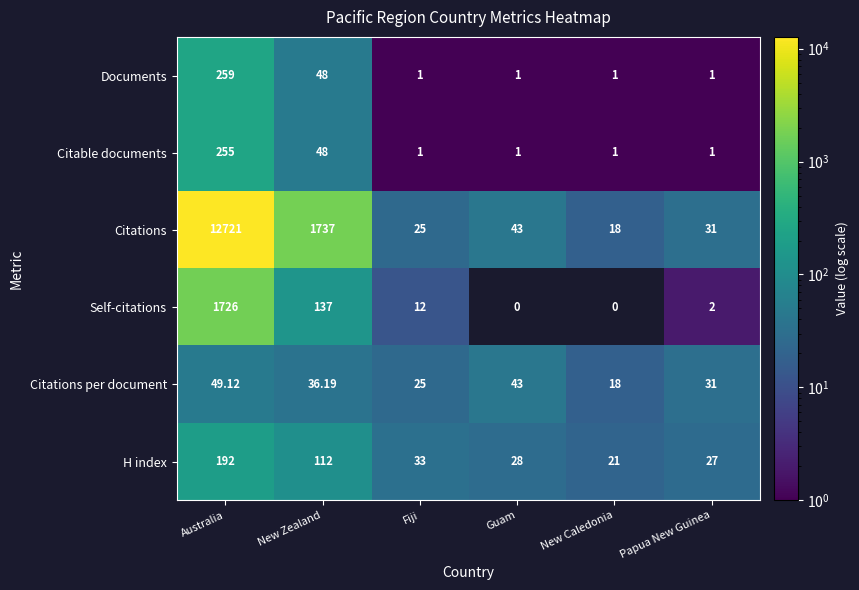

Which has a higher value, Guam or Fiji?

Guam